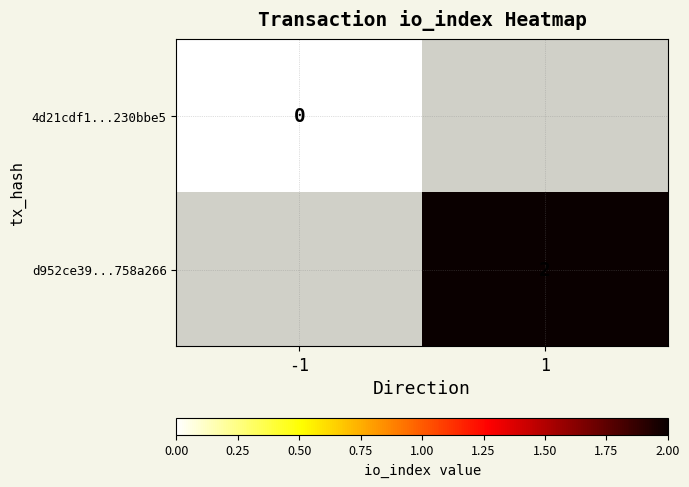

Which label corresponds to the largest value in the chart?

1